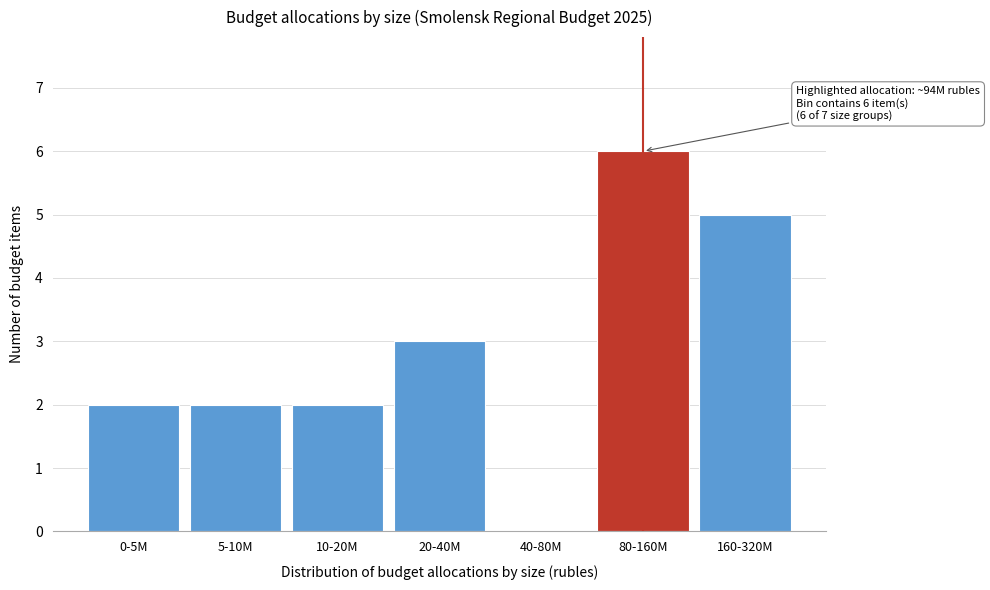

Reading left to right, extract all data points from this chart.

0-5M=2	5-10M=2	10-20M=2	20-40M=3	40-80M=0	80-160M=6	160-320M=5